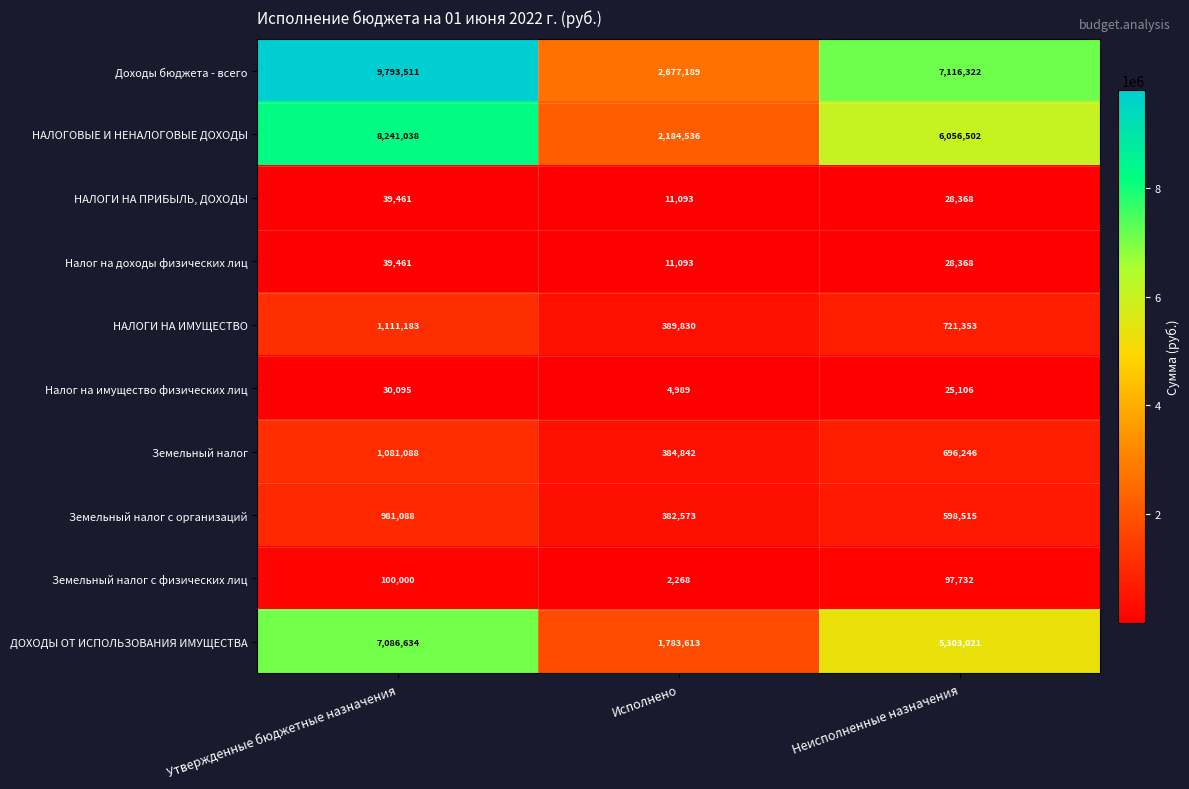

The value of Доходы бюджета - всего at Утвержденные бюджетные назначения is 9793511. True or false?

True